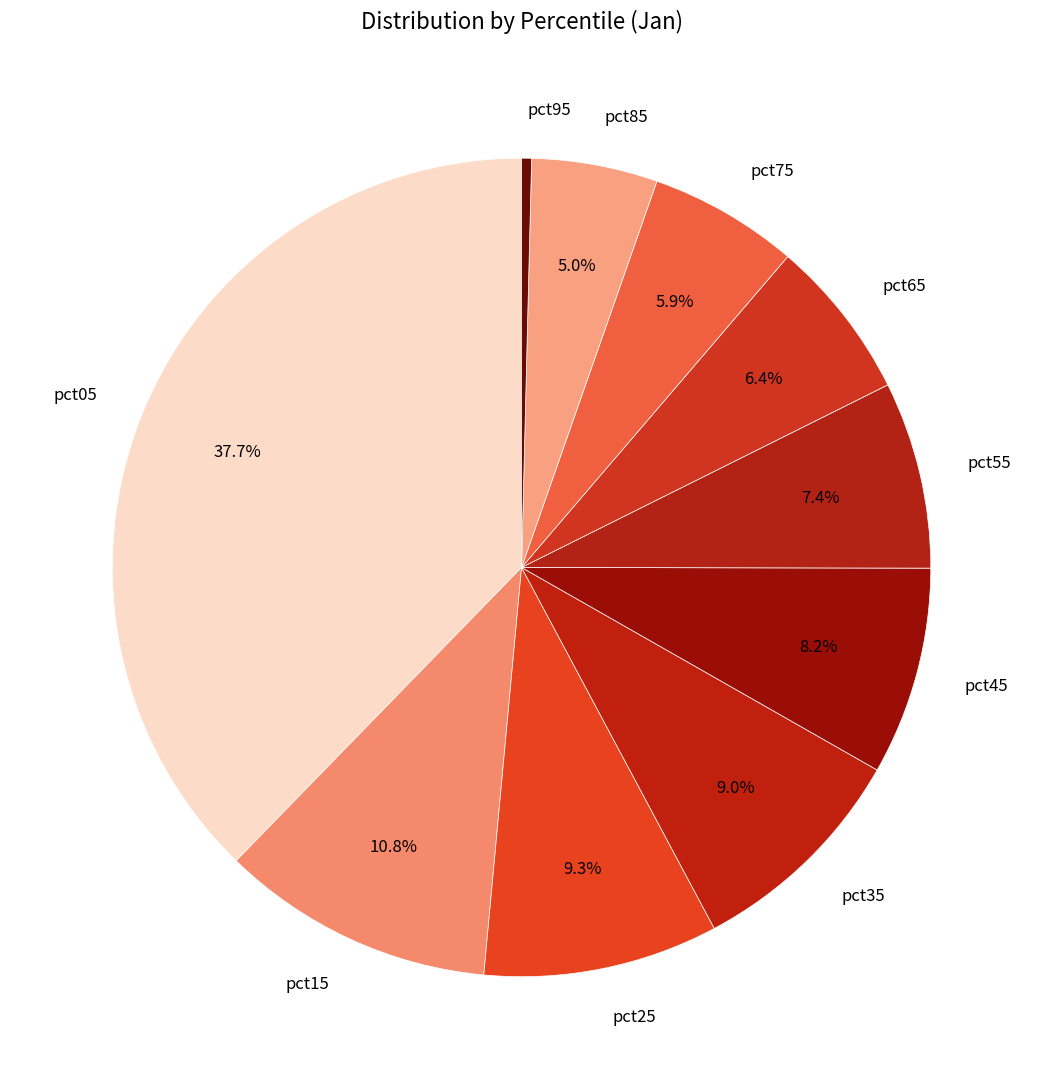

To the nearest percent, what portion does pct85 represent?

5%